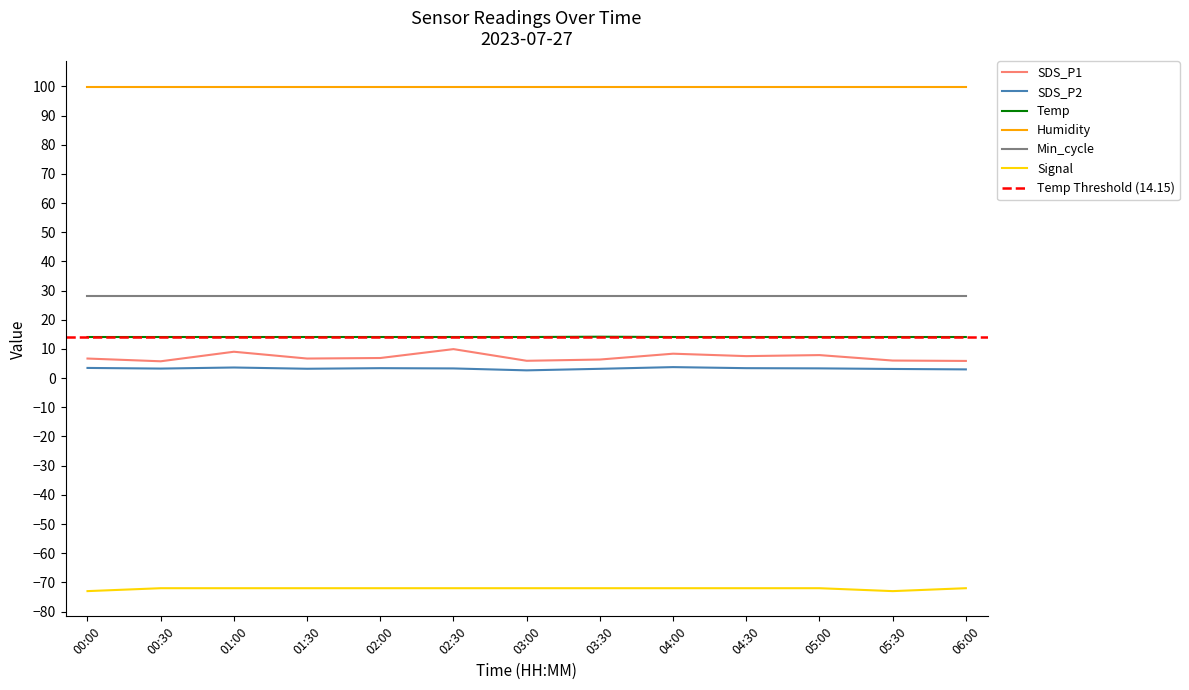

Is it true that Temp equals 21.0 at 04:00?

False